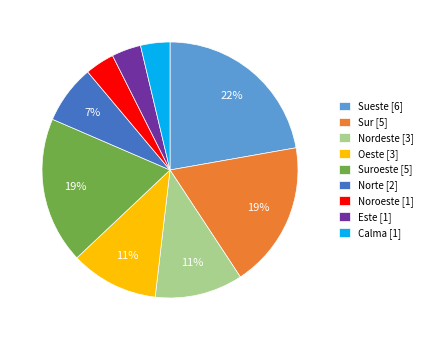

Does any single category account for the majority?

No